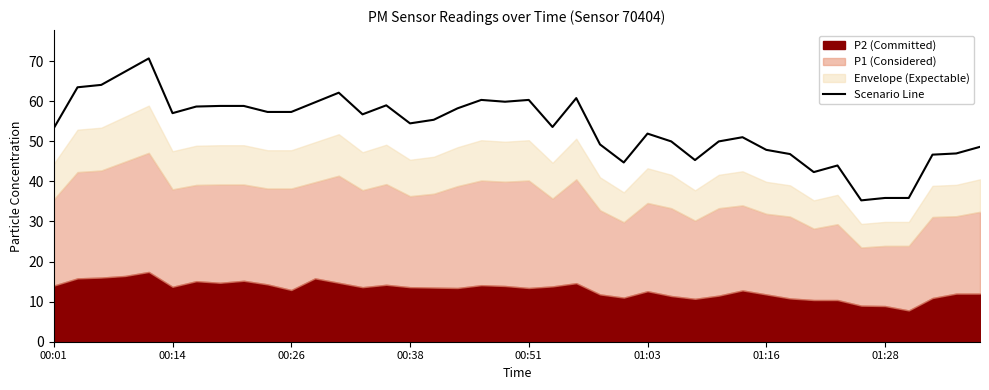

Count the number of values greater than 55.

20